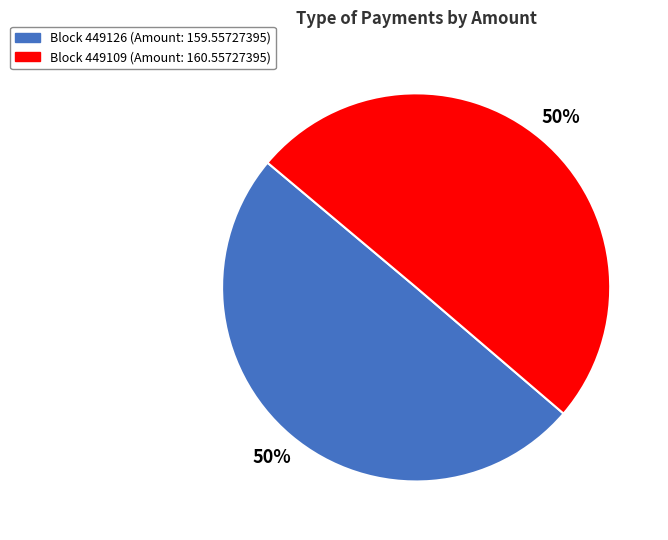

True or false: Block 449109 (Amount: 160.55727395) accounts for 44% of the total.

False